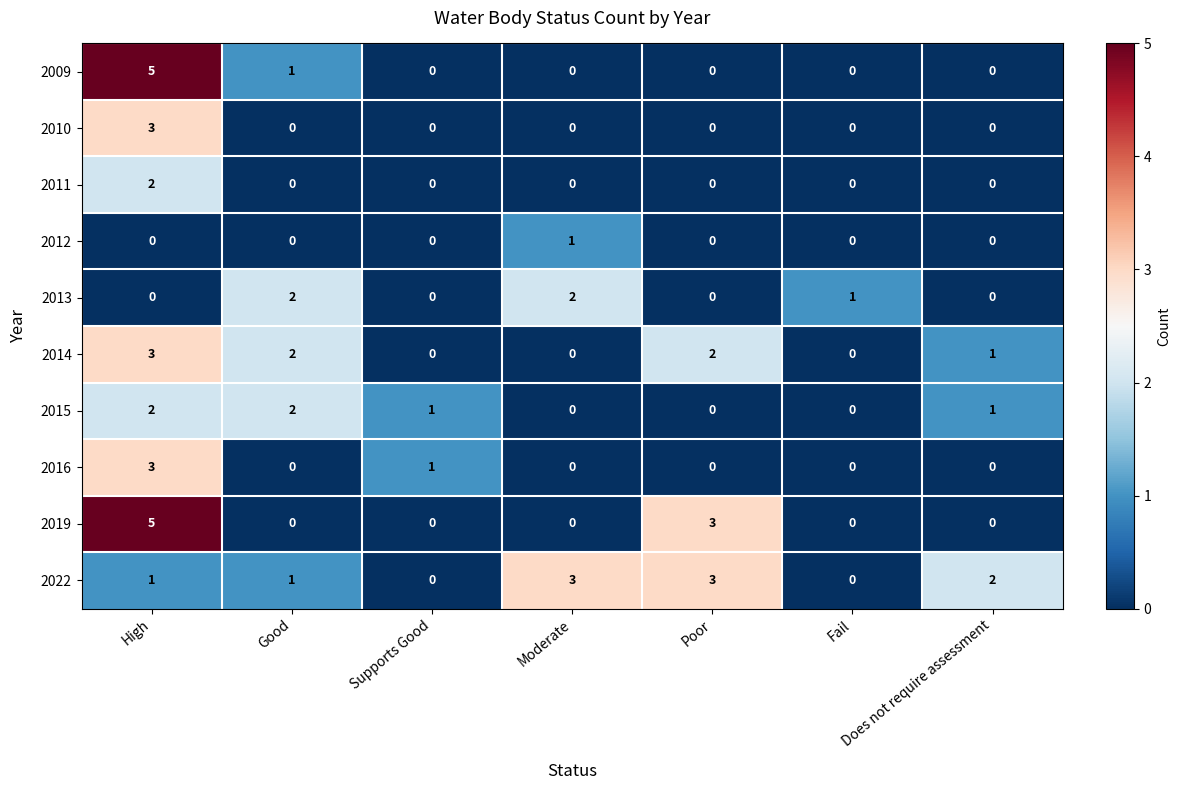

What is the maximum value shown in the chart?

5